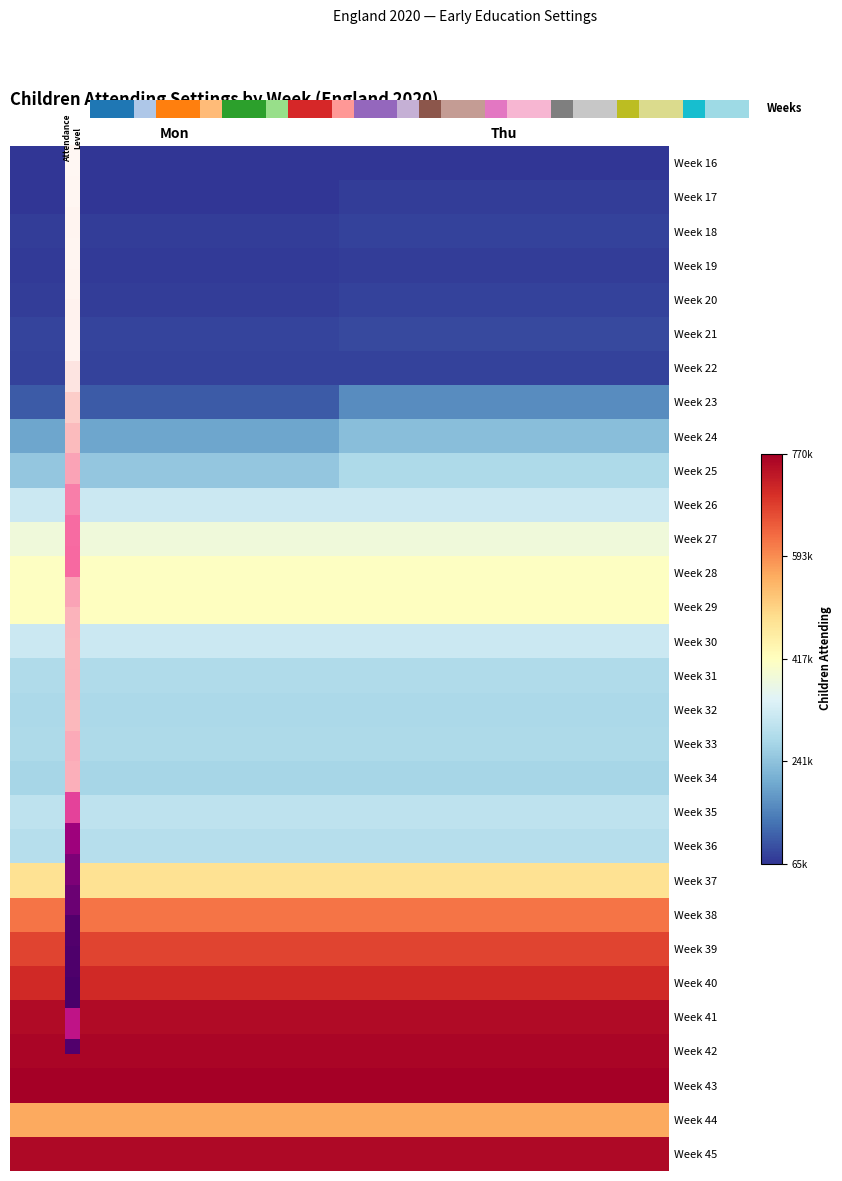

True or false: Week 31 has a value of 285000 at Thu.

True